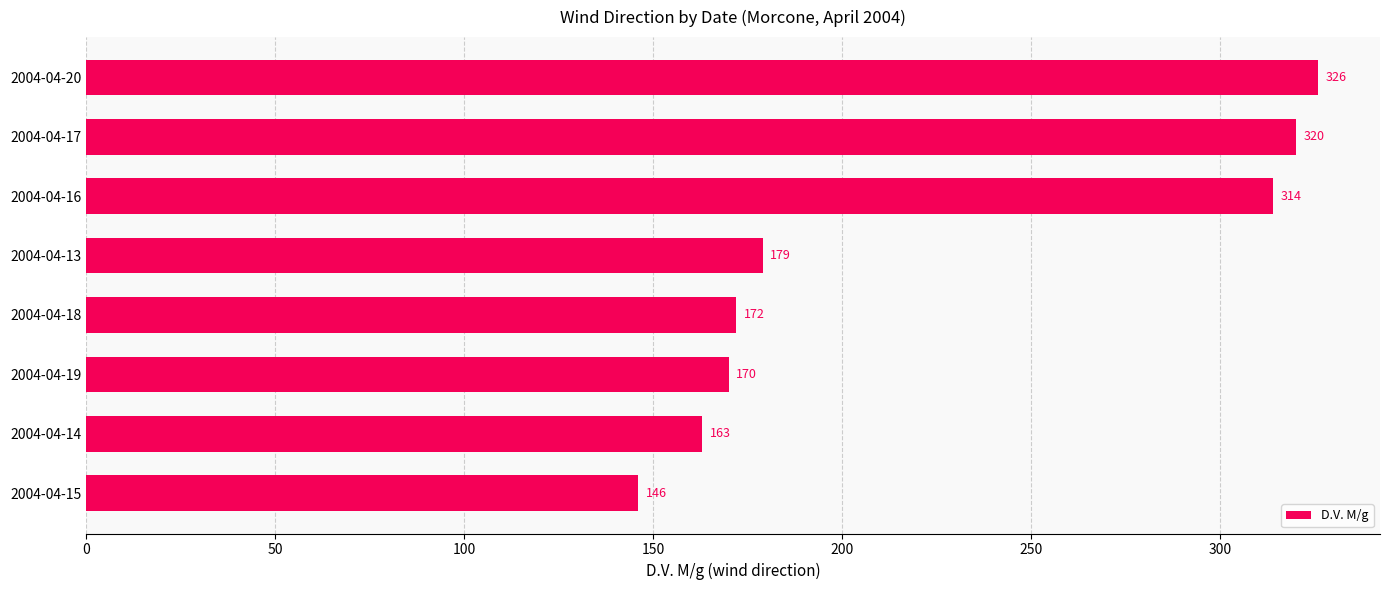

Which has a higher value, 2004-04-14 or 2004-04-18?

2004-04-18